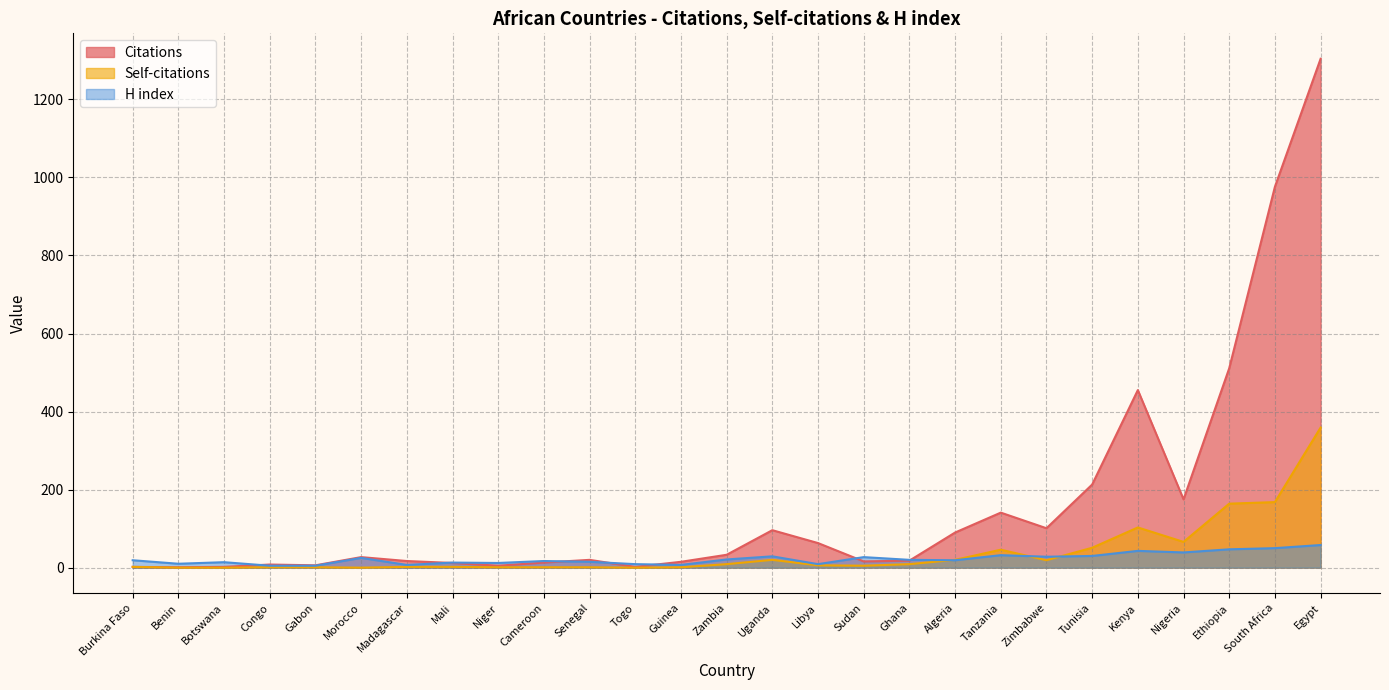

Reading left to right, transcribe all the data shown in this chart.

Citations: 2	1	2	8	6	27	17	12	5	13	20	2	15	33	96	63	16	18	90	141	101	213	455	175	511	976	1304
Self-citations: 2	0	0	1	1	0	2	2	1	1	1	0	1	9	20	6	5	9	20	46	19	51	103	66	164	168	359
H index: 19	10	14	5	5	25	7	13	12	17	15	9	7	21	29	9	27	20	19	32	28	30	43	39	47	50	58